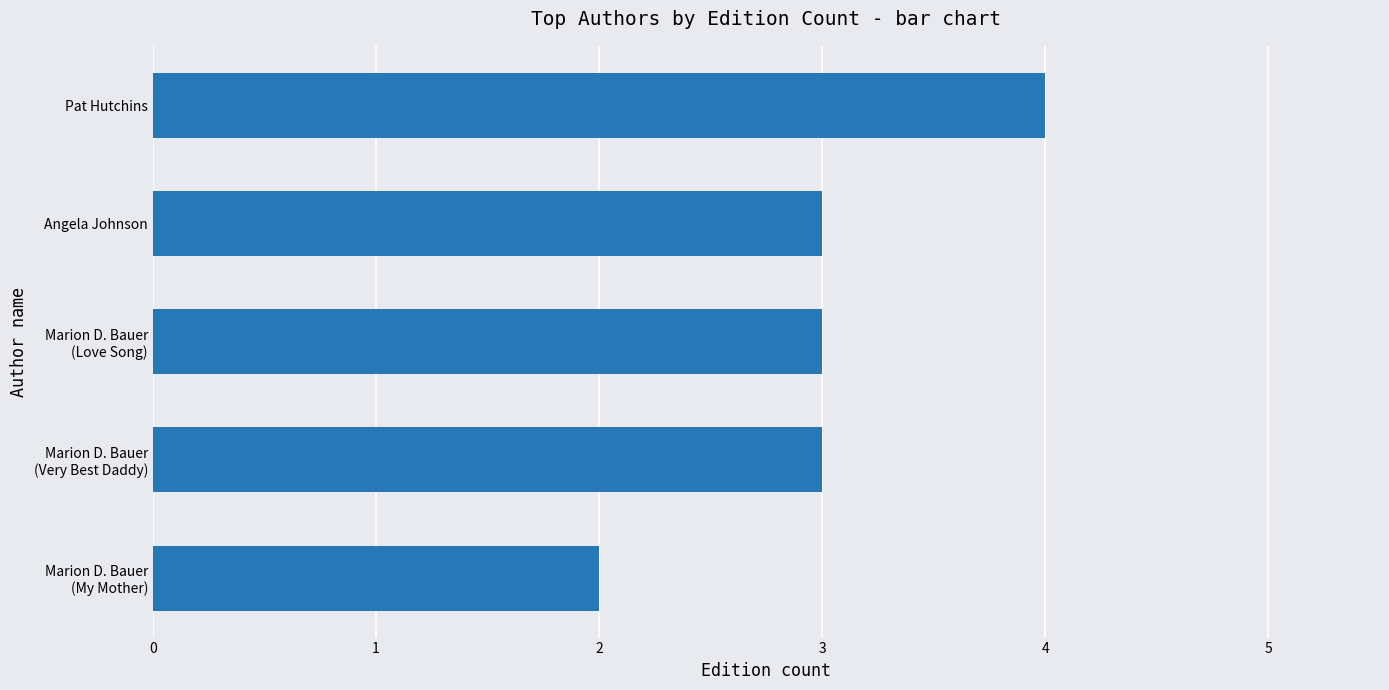

What is the average value?

3